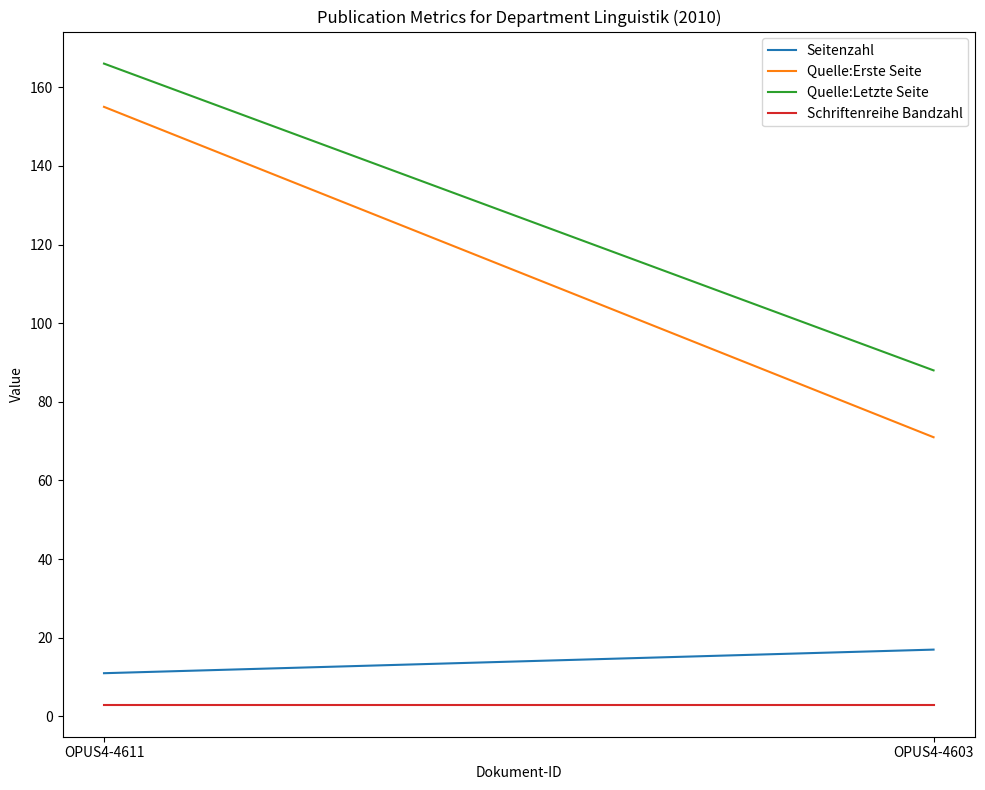

What is the value of the Schriftenreihe Bandzahl point at the 1st from the left?

3